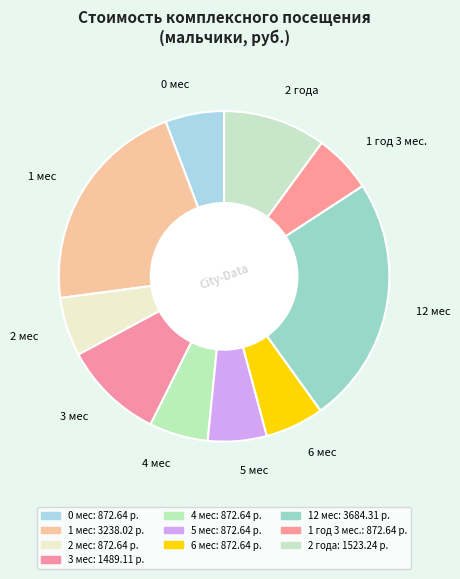

True or false: 6 мес accounts for 6% of the total.

True